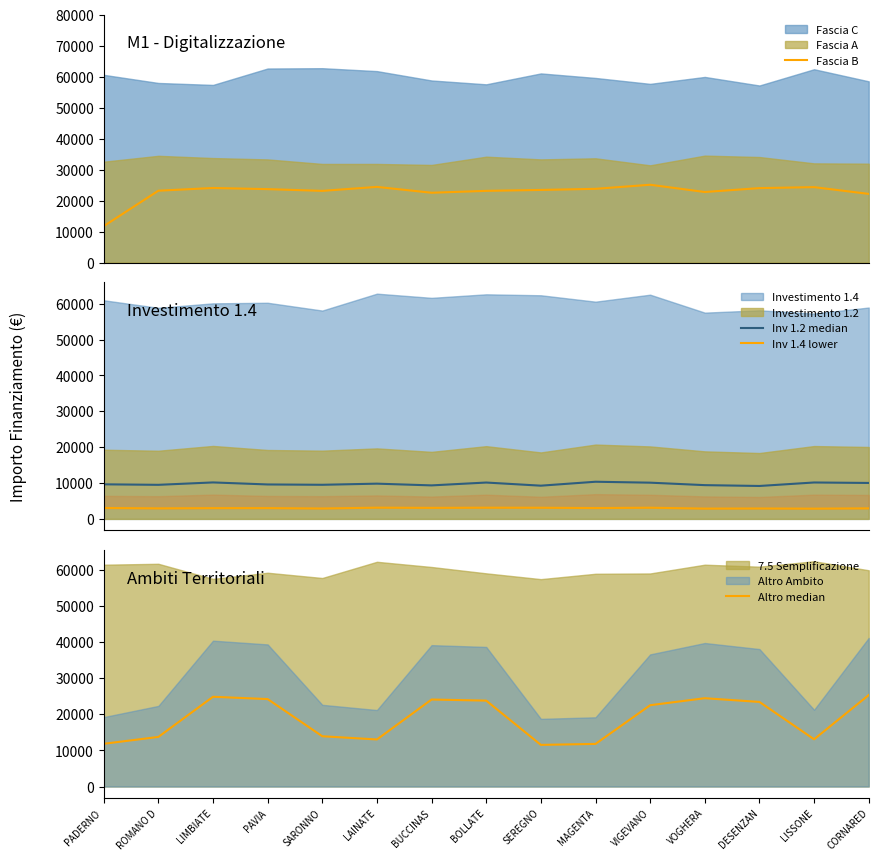

True or false: Altro median and Inv 1.2 median intersect in this chart.

False